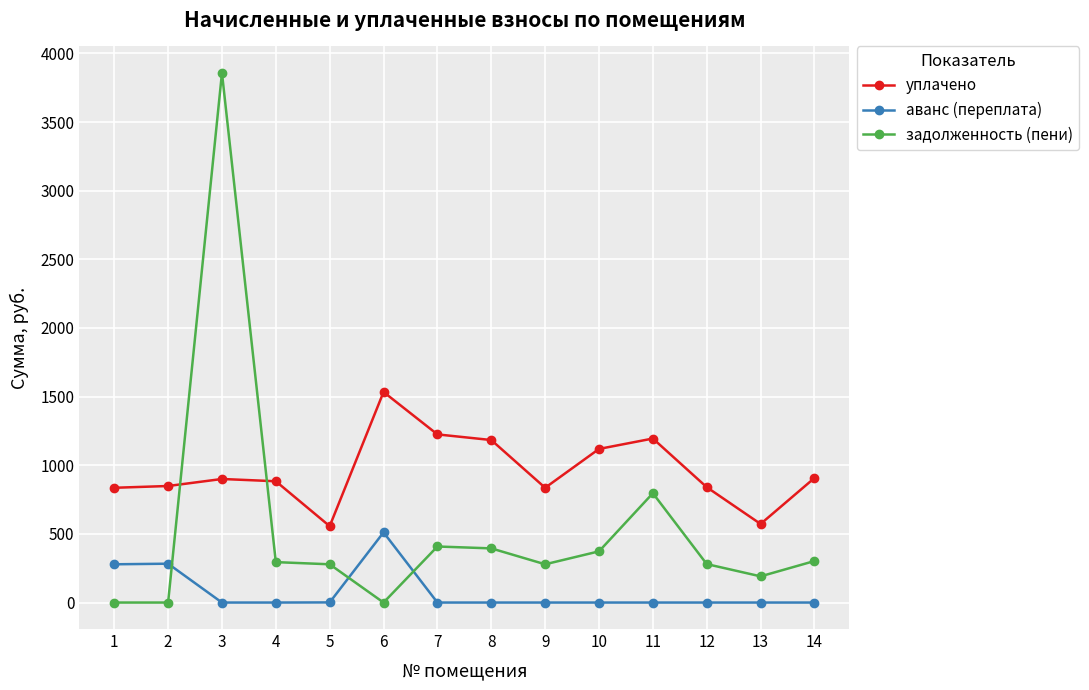

Rank the series by their average value, from lowest to highest.

аванс (переплата), задолженность (пени), уплачено